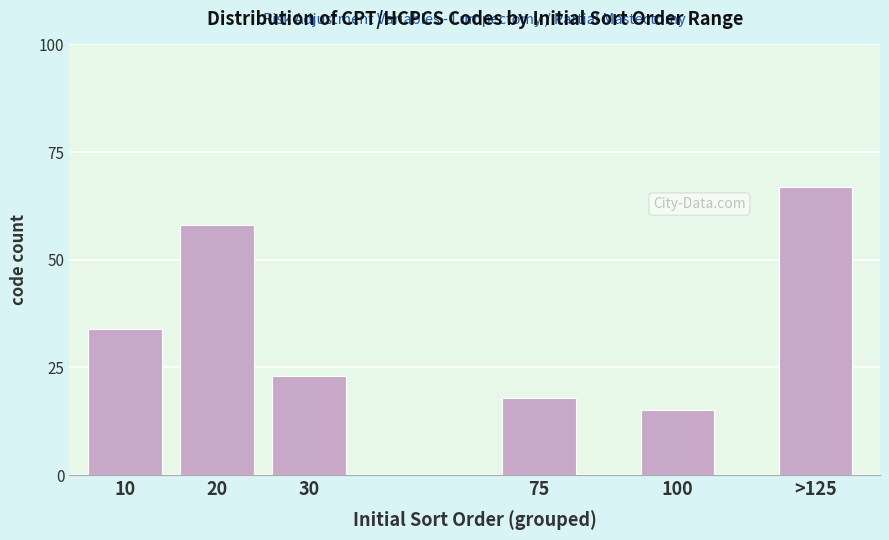

Reading left to right, transcribe all the data shown in this chart.

34	58	23	18	15	67